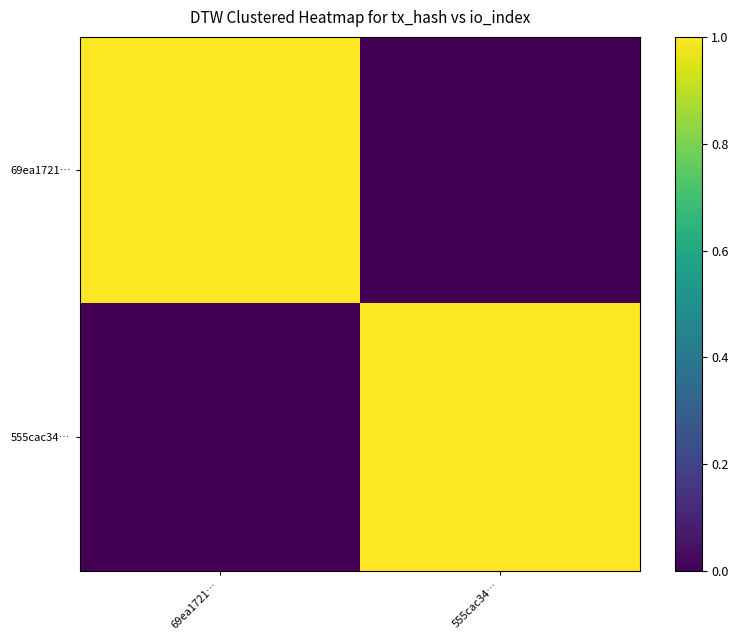

How many distinct data groups are displayed?

2